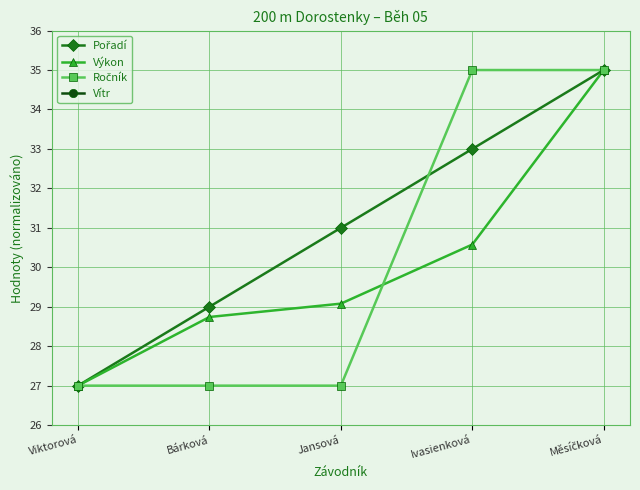

True or false: Výkon and Ročník cross at least once.

True